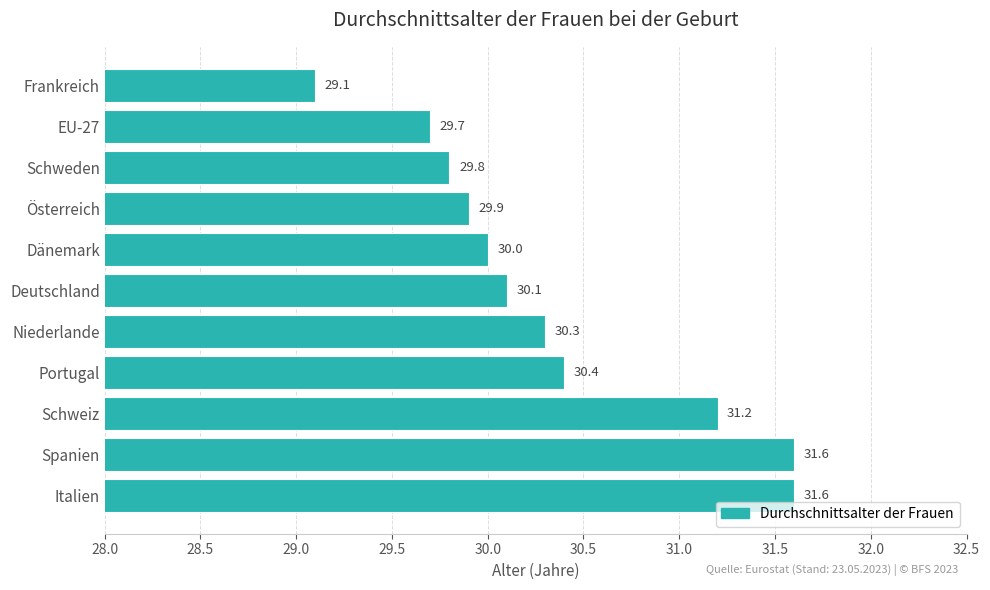

The chart shows a value of 29.7 at EU-27. True or false?

True